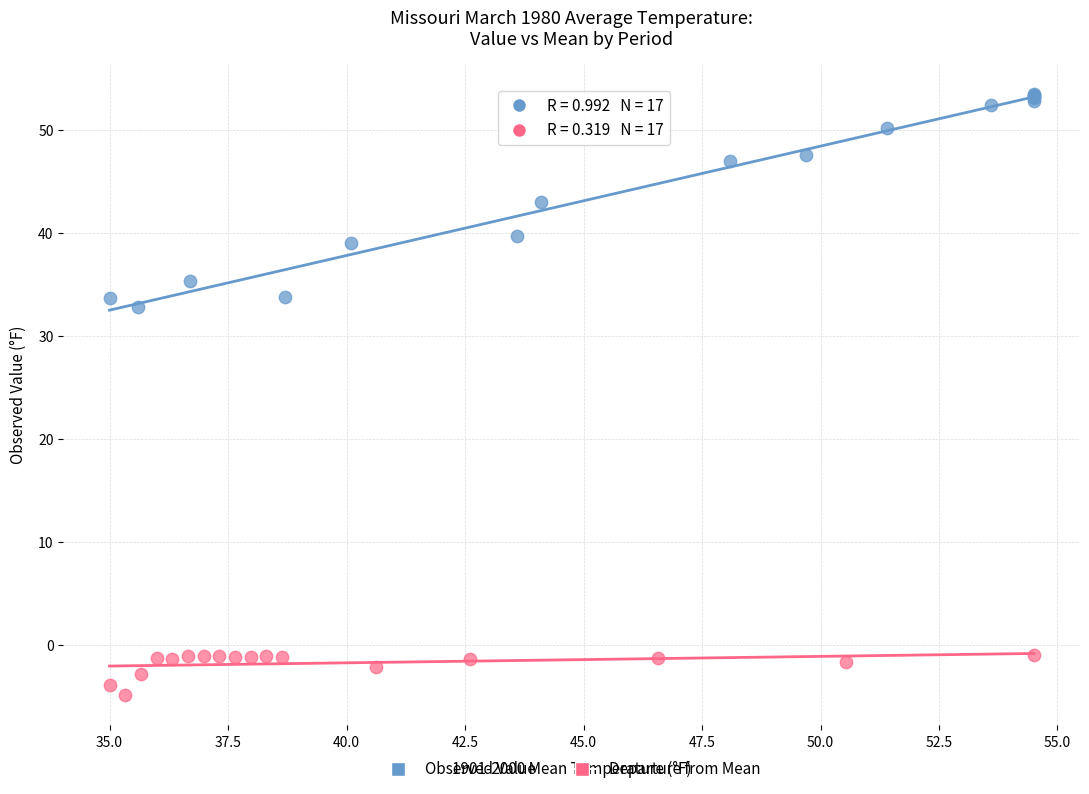

Which series contains the highest Y value?

Observed Value